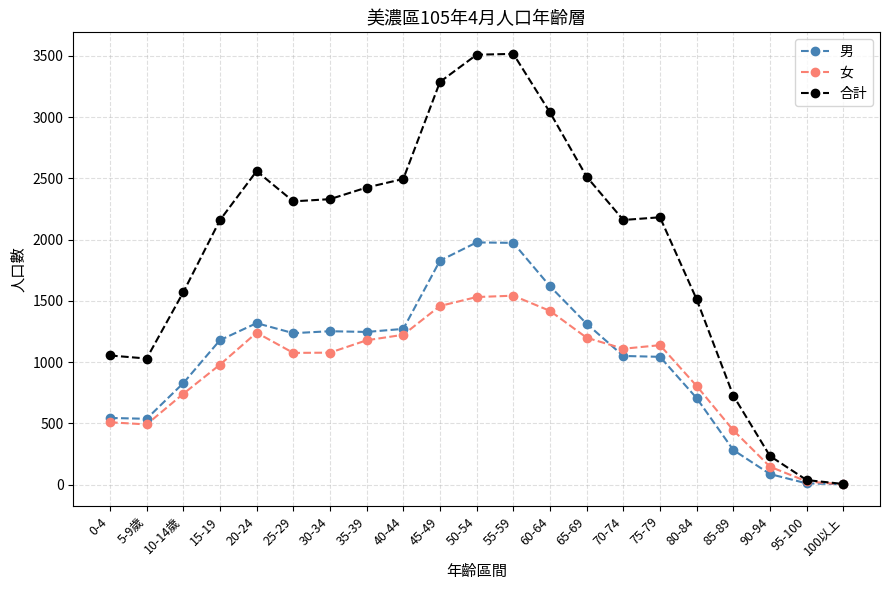

Which series has the largest total across all categories?

合計